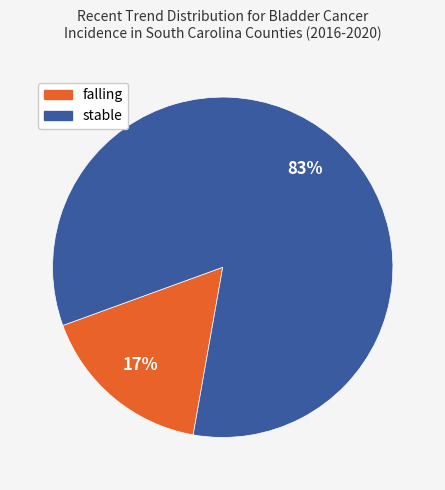

To the nearest percent, what percentage of the pie is falling?

17%